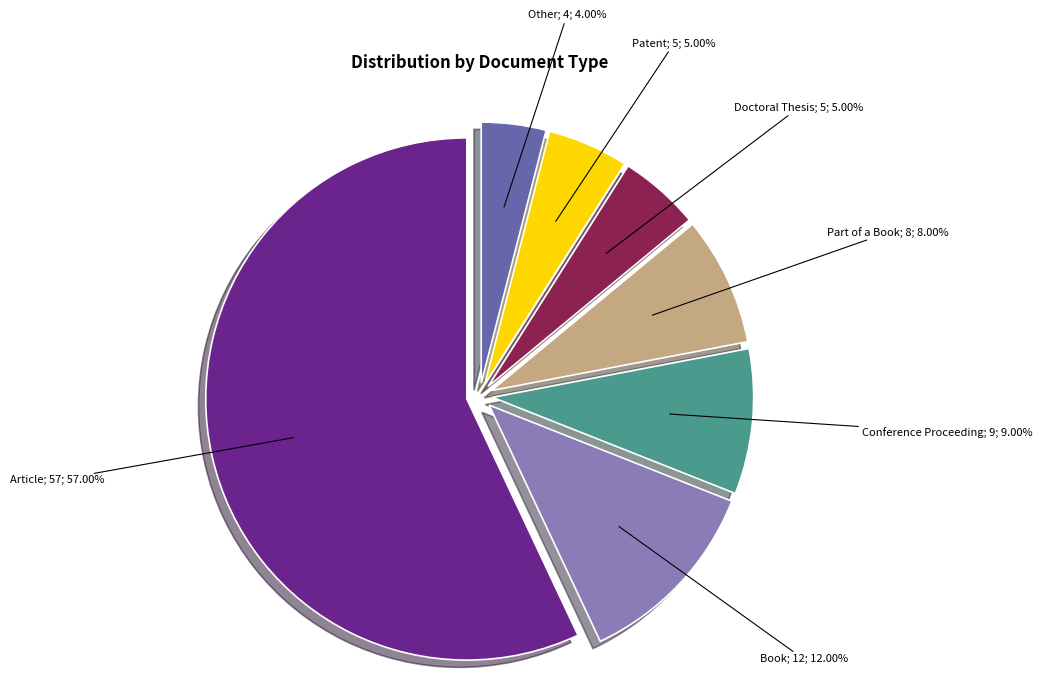

Does any single category account for the majority?

Yes